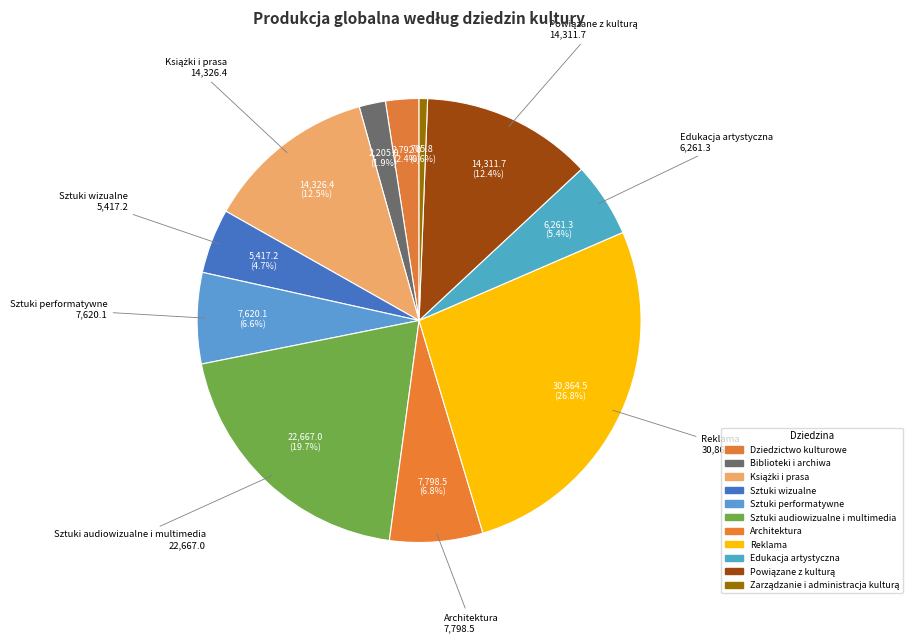

Is Sztuki wizualne the majority of the pie?

No